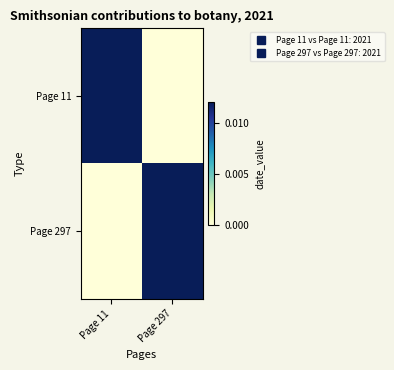

Reading right to left, list all the values displayed in this chart.

Page 11: Page 297=0	Page 11=1
Page 297: Page 297=1	Page 11=0